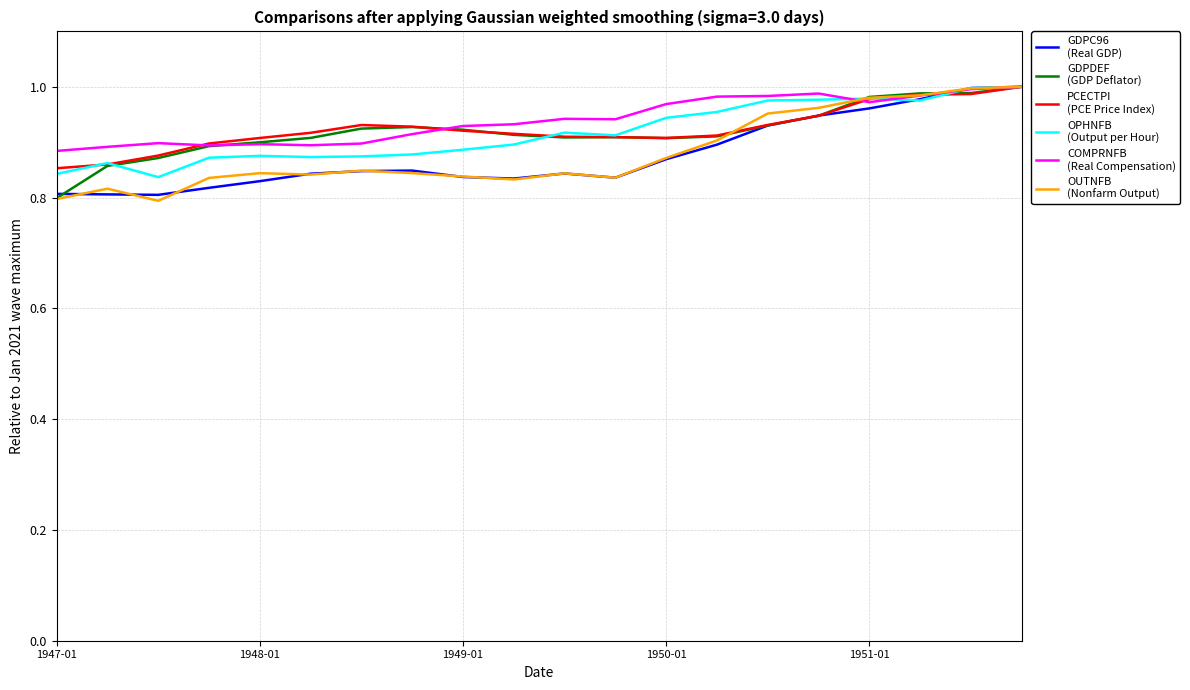

Does the chart have visible grid lines?

Yes